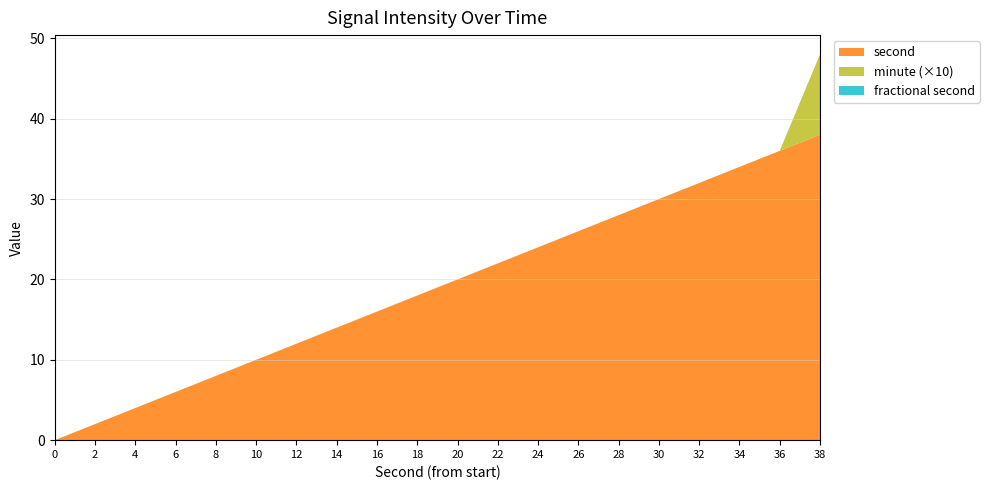

Is it true that second equals 47 at 32?

False